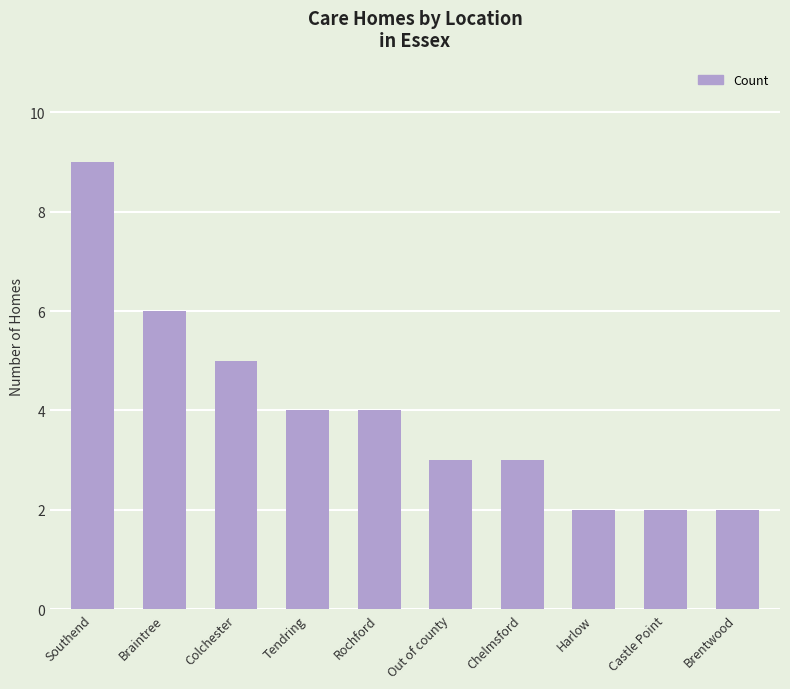

Where is the data nearest to the value 5?

Colchester